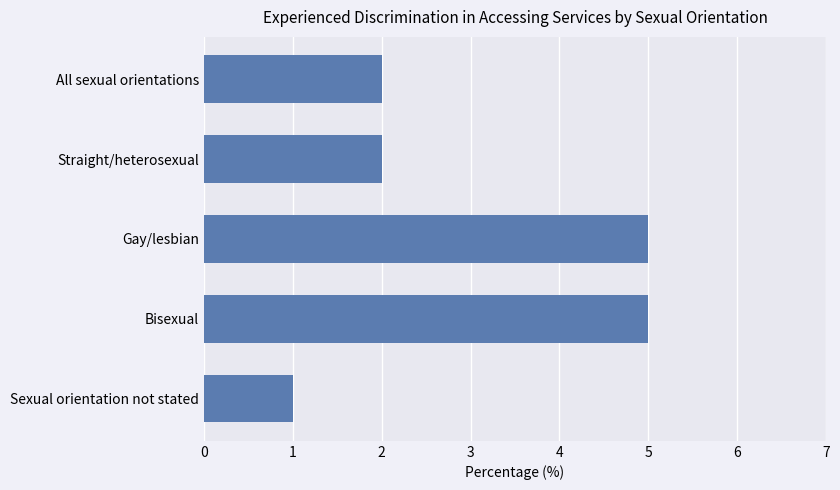

How many values are between 2 and 5?

4